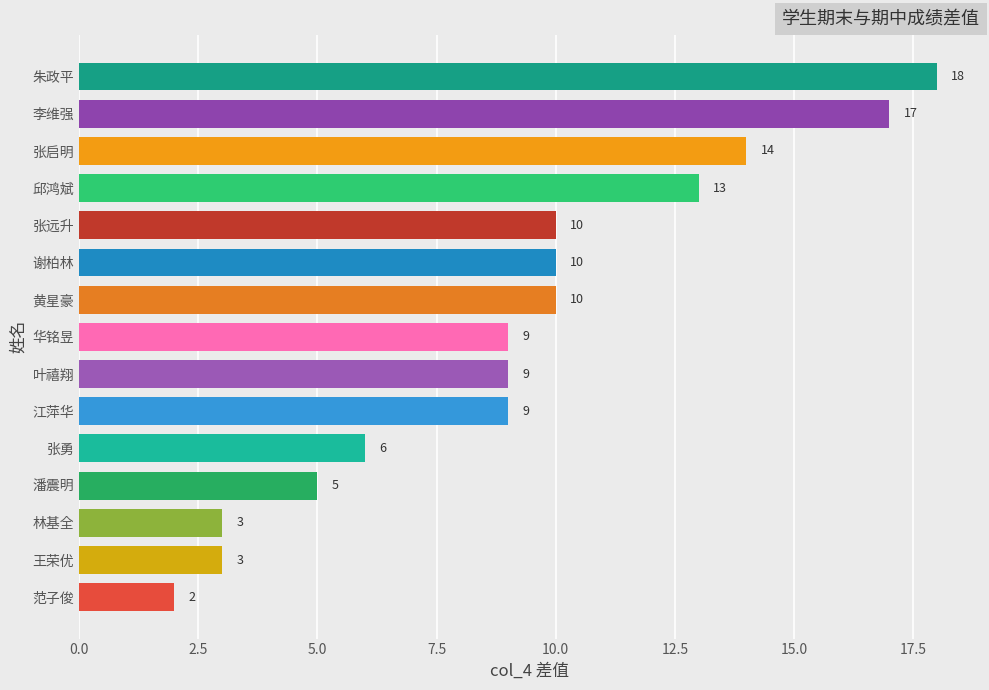

What is the average value?

9